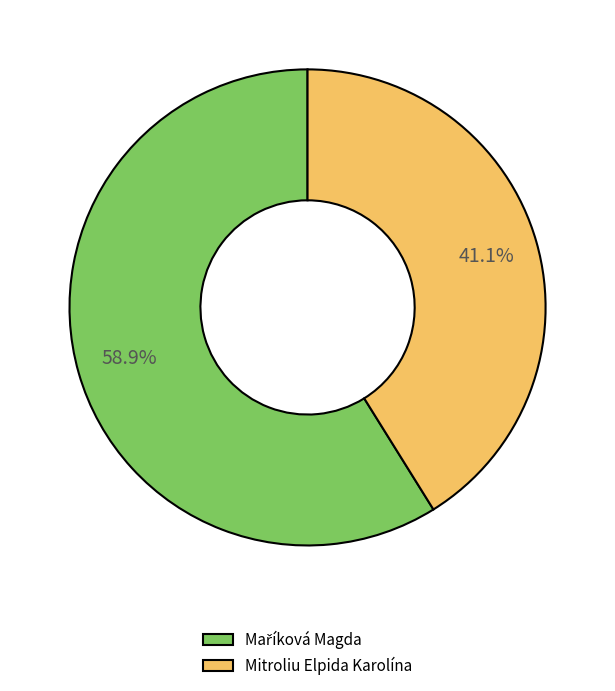

Is there a majority slice in this chart?

Yes